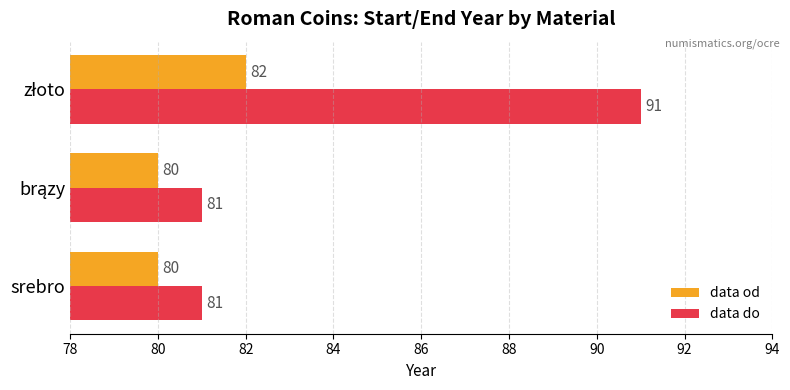

Is it true that data do equals 133 at srebro?

False